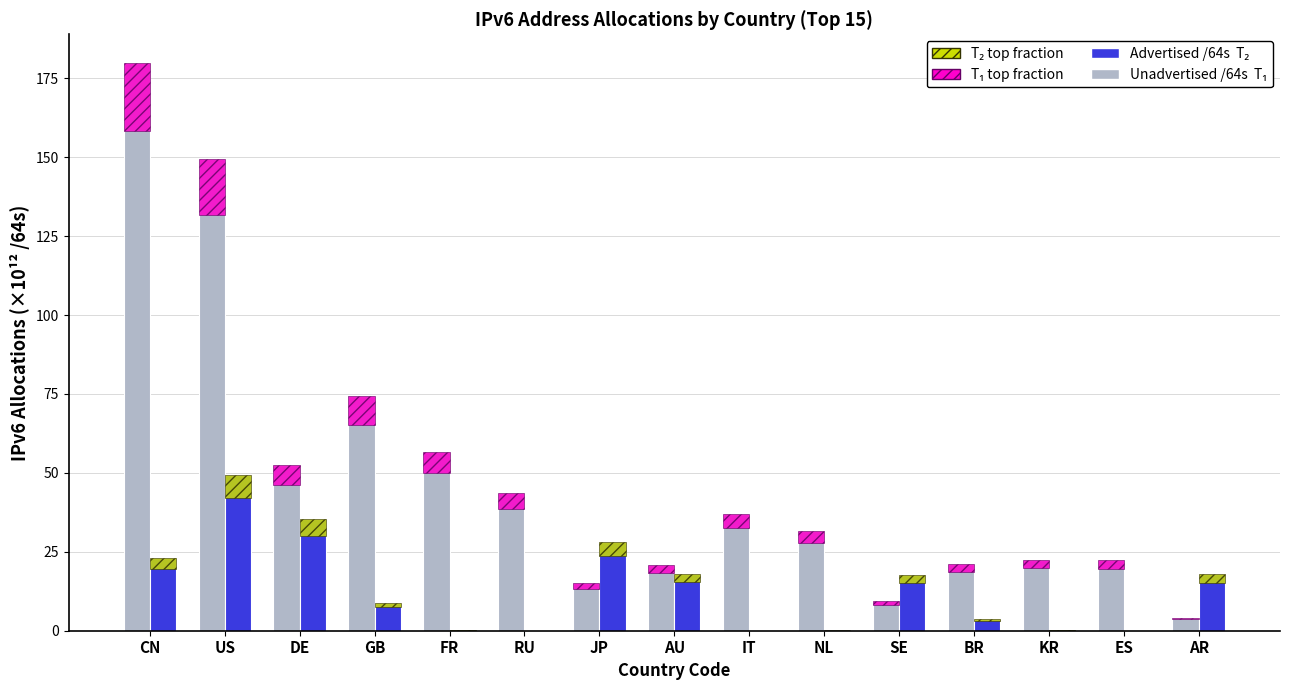

Where is Advertised /64s (T₂) nearest to the value 24?

CN